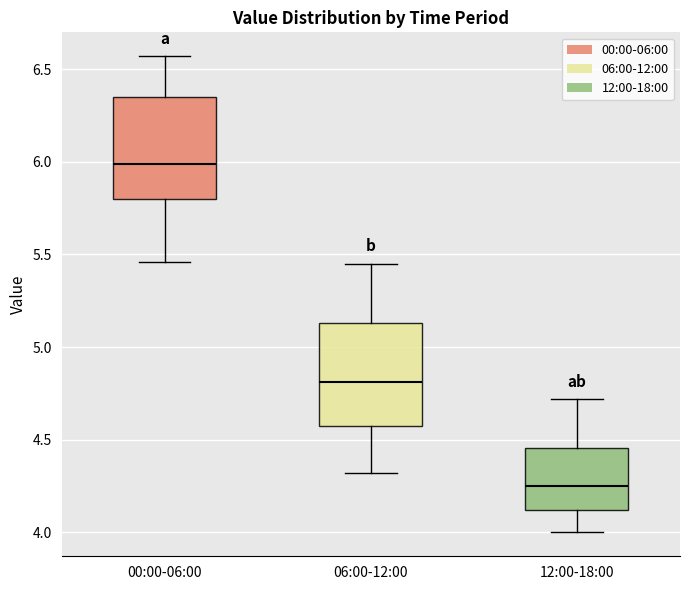

Reading left to right, read every box against the y-axis: the position of its median line, the range the box covers, and the ends of its whiskers. The values are not printed on the chart, so give them approximately, as read against the axis.

00:00-06:00: median 6.00, box 5.80 to 6.35, whiskers 5.45 to 6.55
06:00-12:00: median 4.80, box 4.55 to 5.15, whiskers 4.30 to 5.45
12:00-18:00: median 4.25, box 4.10 to 4.45, whiskers 4.00 to 4.70